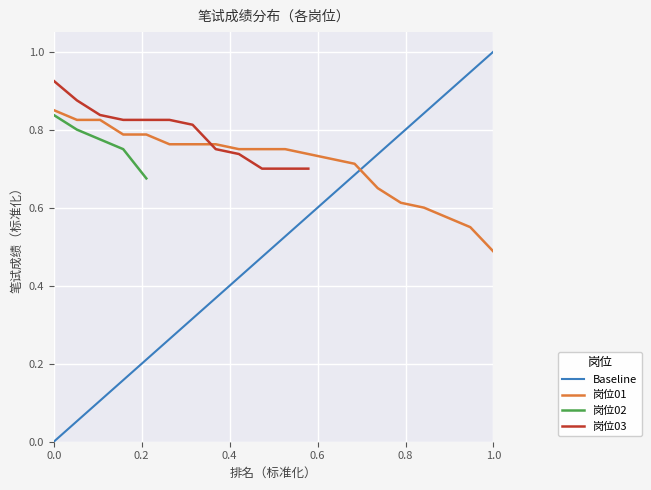

After their last crossing, which series has the higher values: Baseline or 岗位01?

Baseline